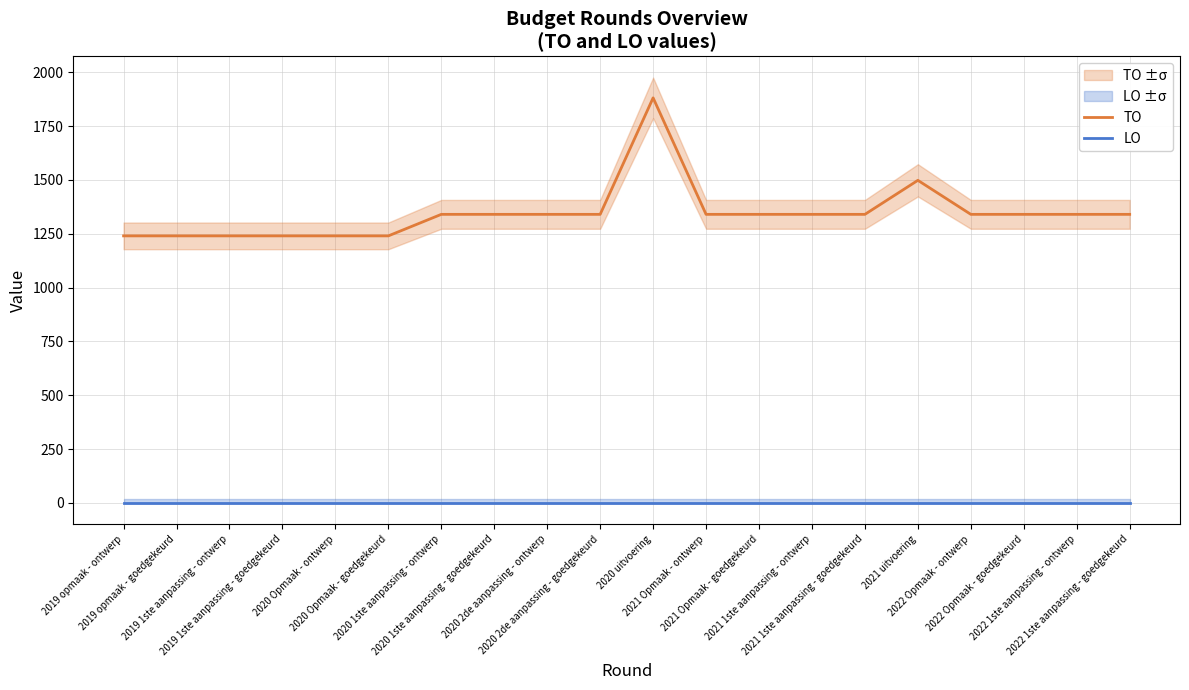

Reading left to right, what are all the values shown in this chart?

TO: 2019 opmaak - ontwerp=1240	2019 opmaak - goedgekeurd=1240	2019 1ste aanpassing - ontwerp=1240	2019 1ste aanpassing - goedgekeurd=1240	2020 Opmaak - ontwerp=1240	2020 Opmaak - goedgekeurd=1240	2020 1ste aanpassing - ontwerp=1340	2020 1ste aanpassing - goedgekeurd=1340	2020 2de aanpassing - ontwerp=1340	2020 2de aanpassing - goedgekeurd=1340	2020 uitvoering=1881	2021 Opmaak - ontwerp=1340	2021 Opmaak - goedgekeurd=1340	2021 1ste aanpassing - ontwerp=1340	2021 1ste aanpassing - goedgekeurd=1340	2021 uitvoering=1498	2022 Opmaak - ontwerp=1340	2022 Opmaak - goedgekeurd=1340	2022 1ste aanpassing - ontwerp=1340	2022 1ste aanpassing - goedgekeurd=1340
LO: 2019 opmaak - ontwerp=0	2019 opmaak - goedgekeurd=0	2019 1ste aanpassing - ontwerp=0	2019 1ste aanpassing - goedgekeurd=0	2020 Opmaak - ontwerp=0	2020 Opmaak - goedgekeurd=0	2020 1ste aanpassing - ontwerp=0	2020 1ste aanpassing - goedgekeurd=0	2020 2de aanpassing - ontwerp=0	2020 2de aanpassing - goedgekeurd=0	2020 uitvoering=0	2021 Opmaak - ontwerp=0	2021 Opmaak - goedgekeurd=0	2021 1ste aanpassing - ontwerp=0	2021 1ste aanpassing - goedgekeurd=0	2021 uitvoering=0	2022 Opmaak - ontwerp=0	2022 Opmaak - goedgekeurd=0	2022 1ste aanpassing - ontwerp=0	2022 1ste aanpassing - goedgekeurd=0